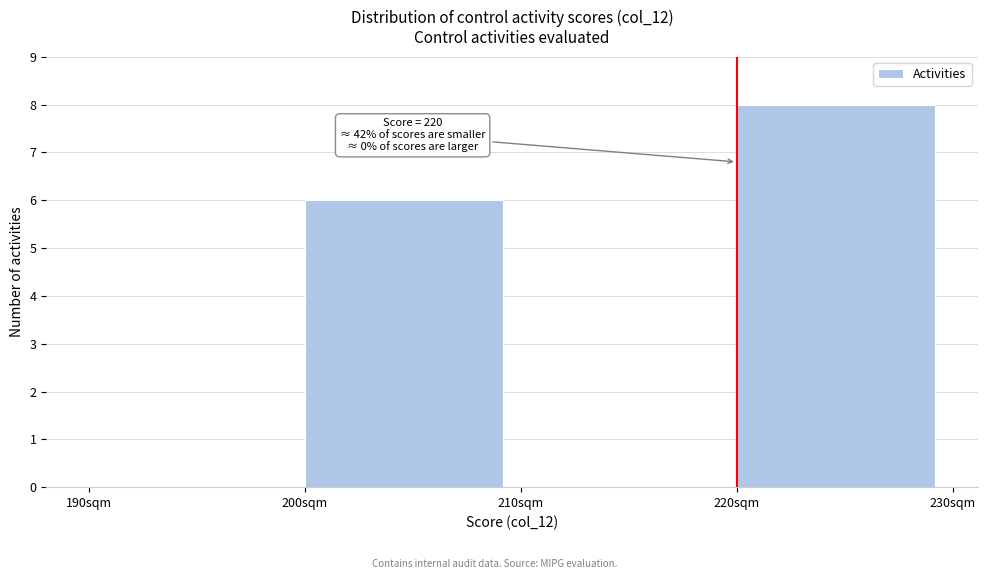

Which range on the x-axis has the tallest bar?

220 to 230